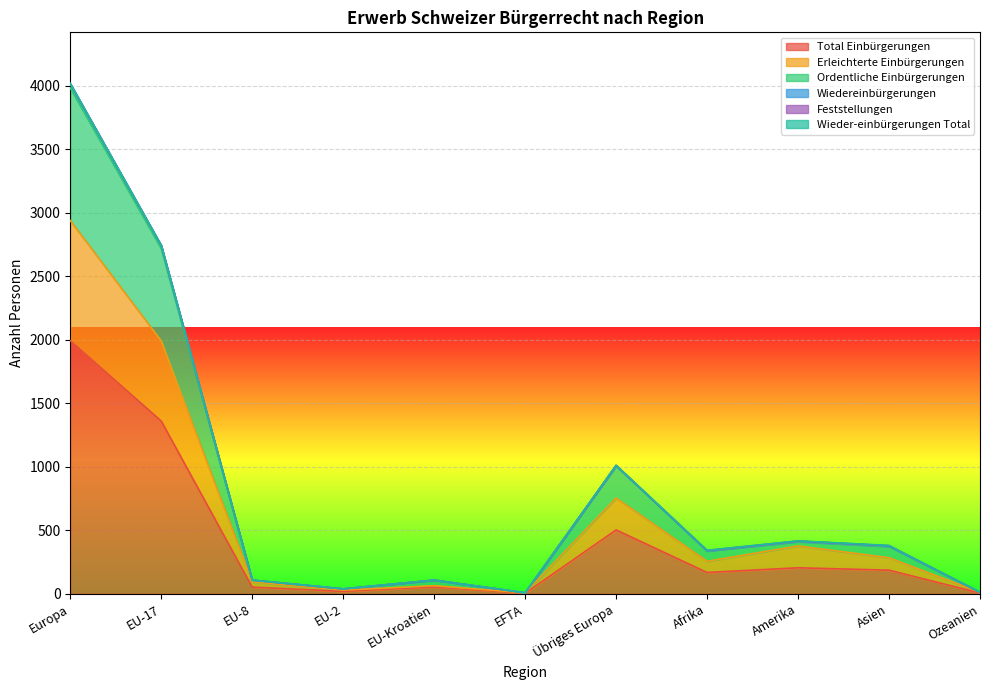

Which category has the highest value in the Total Einbürgerungen series?

Europa